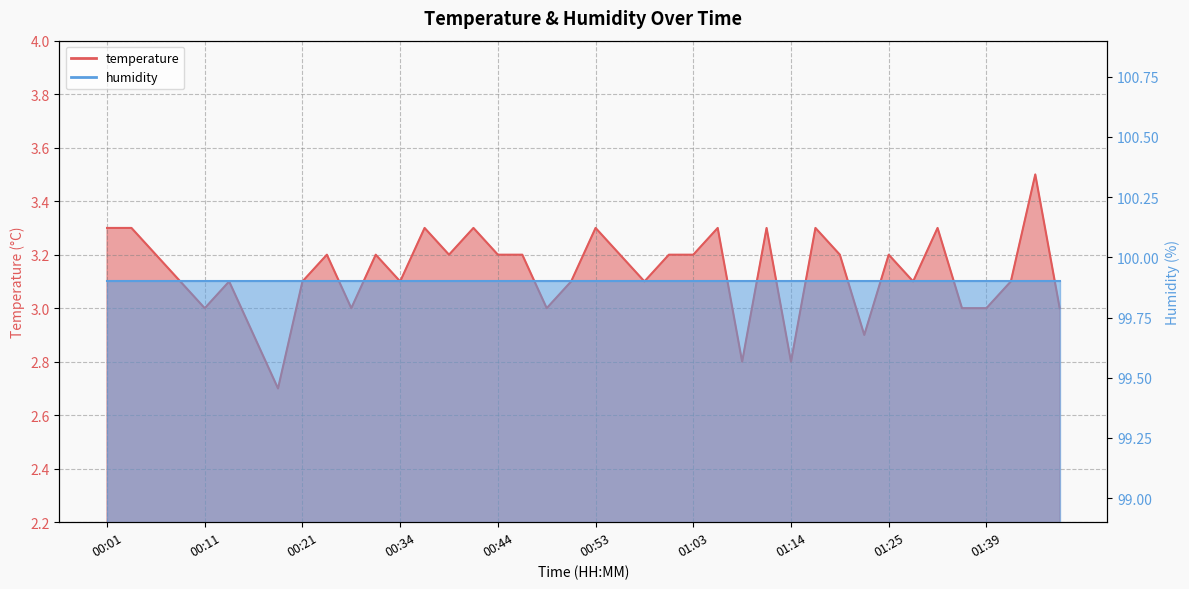

Approximately how many times larger is the value at 01:11 compared to 01:36?

1.1